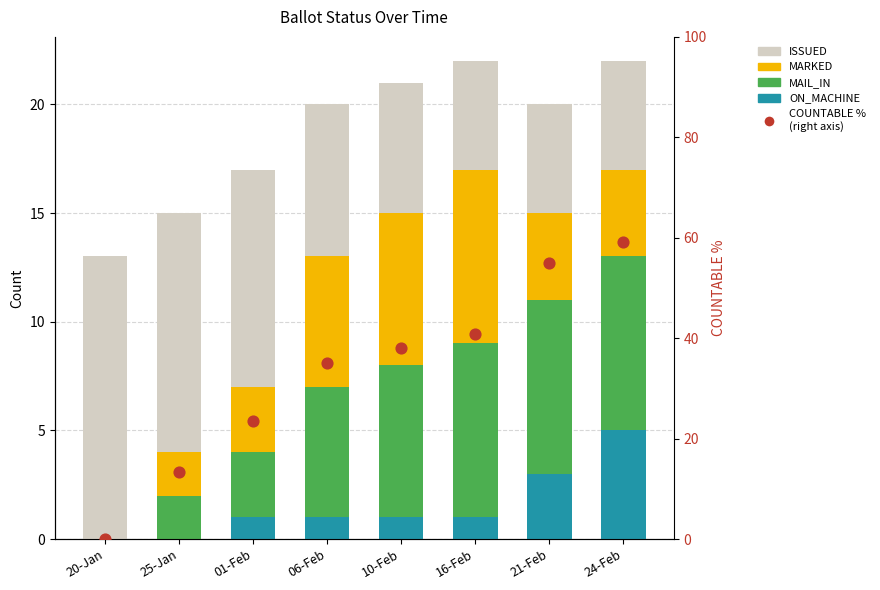

Is the value of COUNTABLE %
(right axis) at 01-Feb greater than the value of MAIL_IN at 24-Feb?

Yes